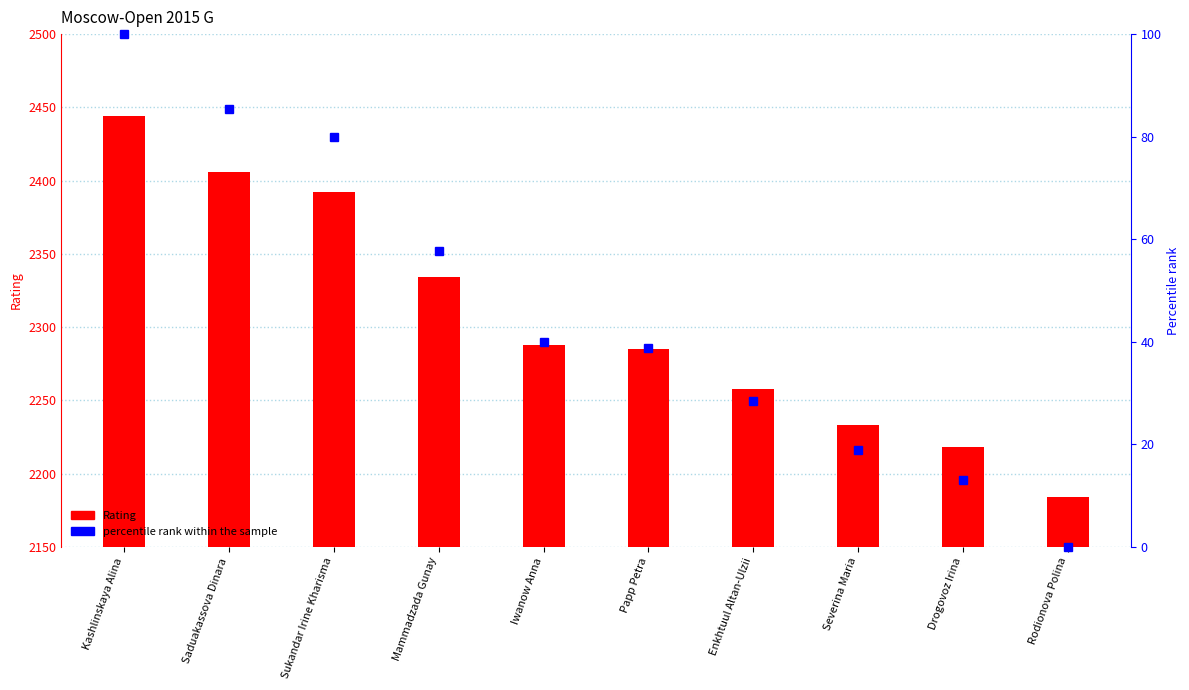

The value of percentile rank within the sample at Sukandar Irine Kharisma is 40.6. True or false?

False